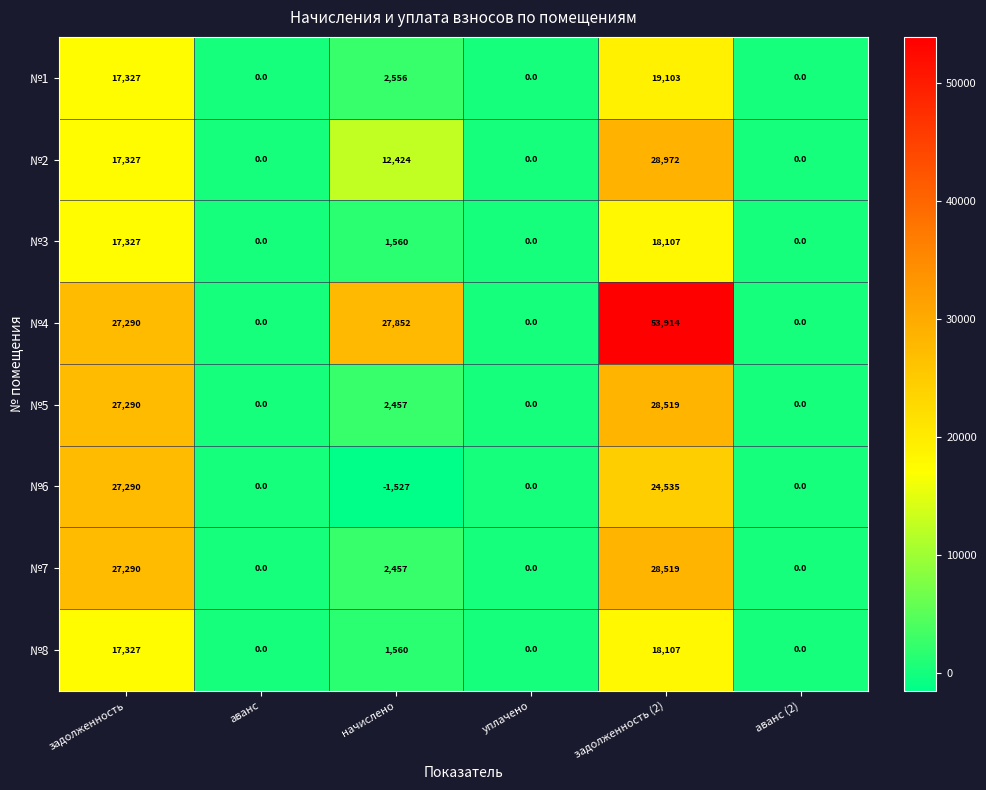

What is the difference between the highest and lowest values at задолженность?

9963